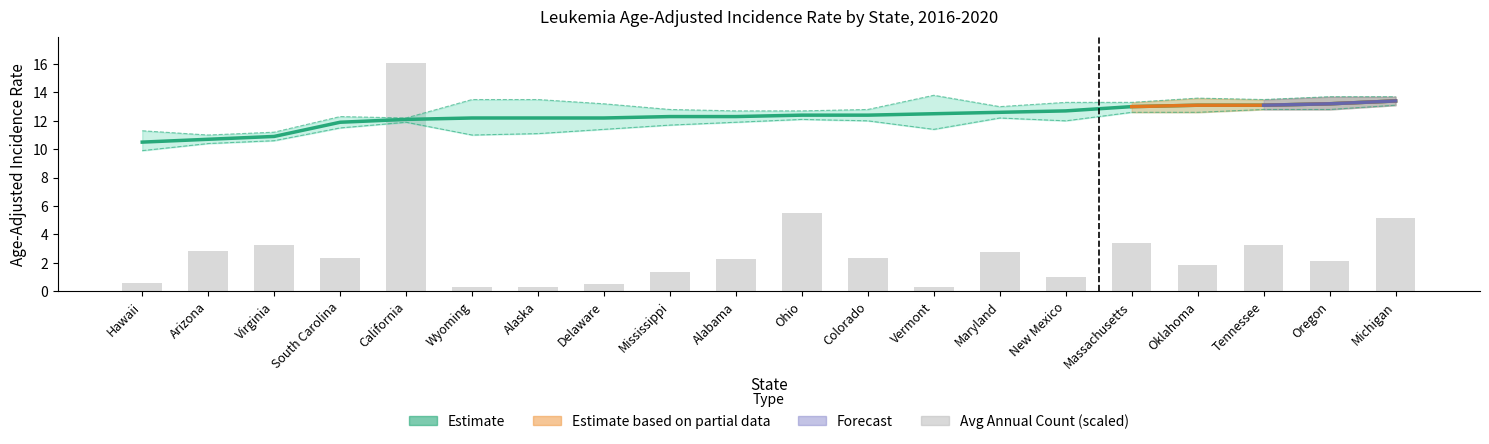

Which has a higher value, Wyoming or Oregon?

Oregon